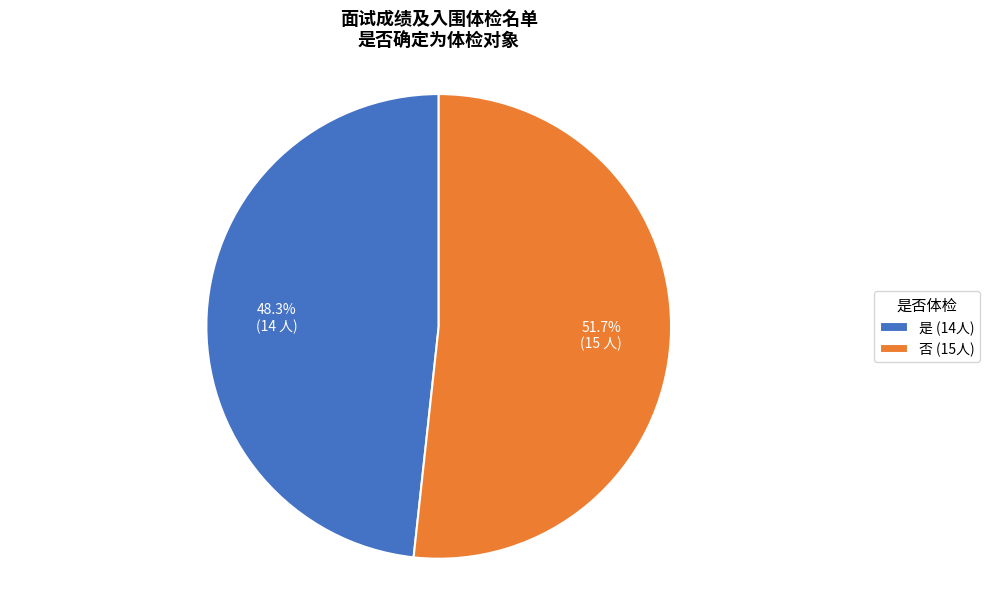

Which category has the smallest portion of the pie?

是